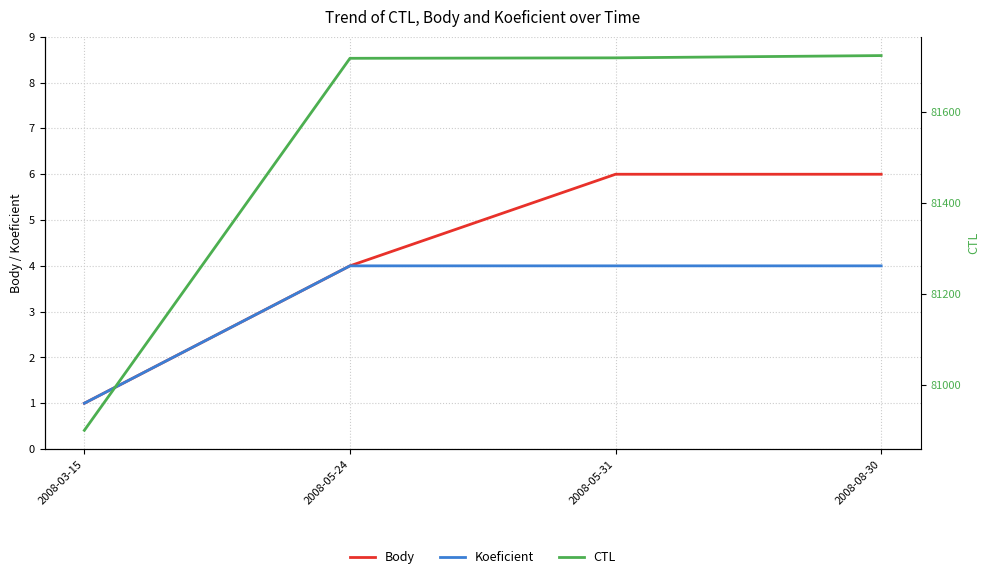

What is the value of the Body point at the 4th from the left?

6